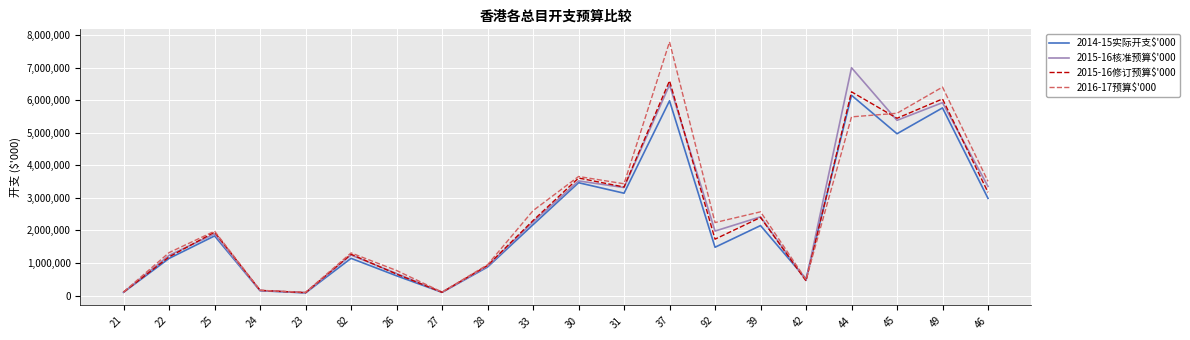

Which series has the widest spread of values?

2016-17预算$'000